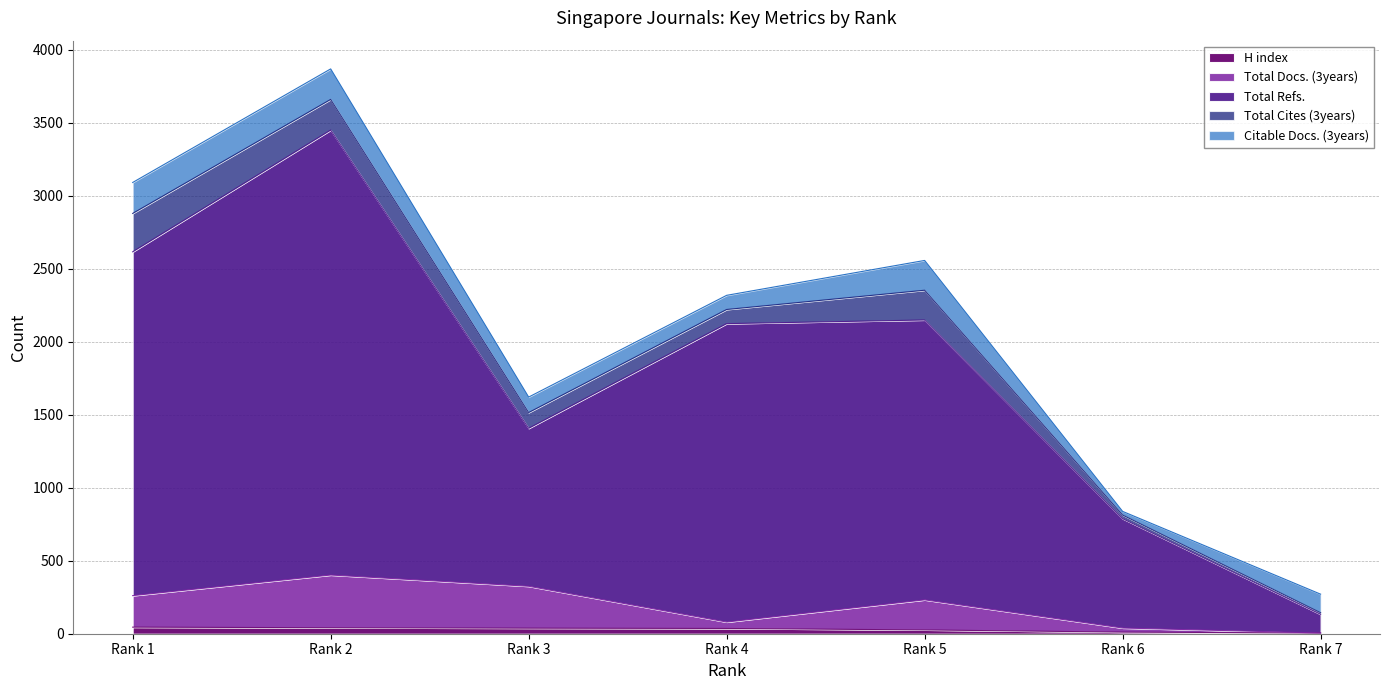

What is the difference between the second highest and minimum values in the H index series?

36